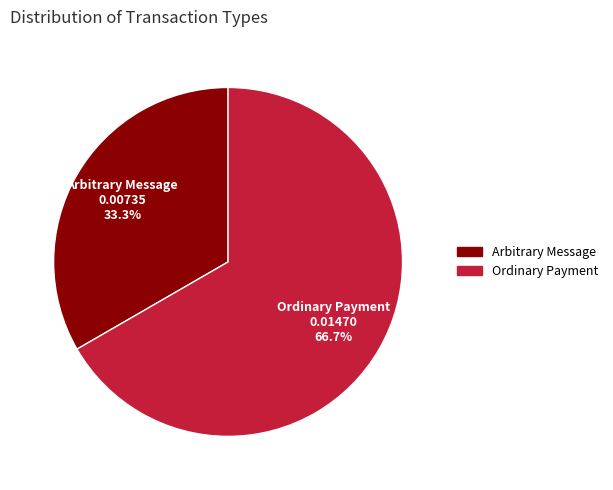

To the nearest percent, what is the average slice percentage?

50%